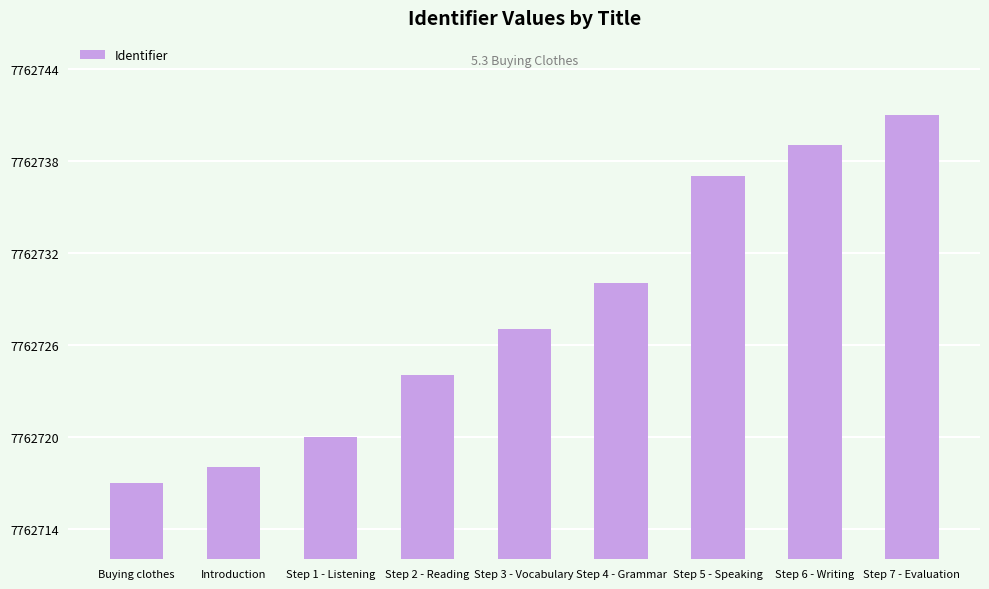

What is the value of the 9th bar from the left?

7762741